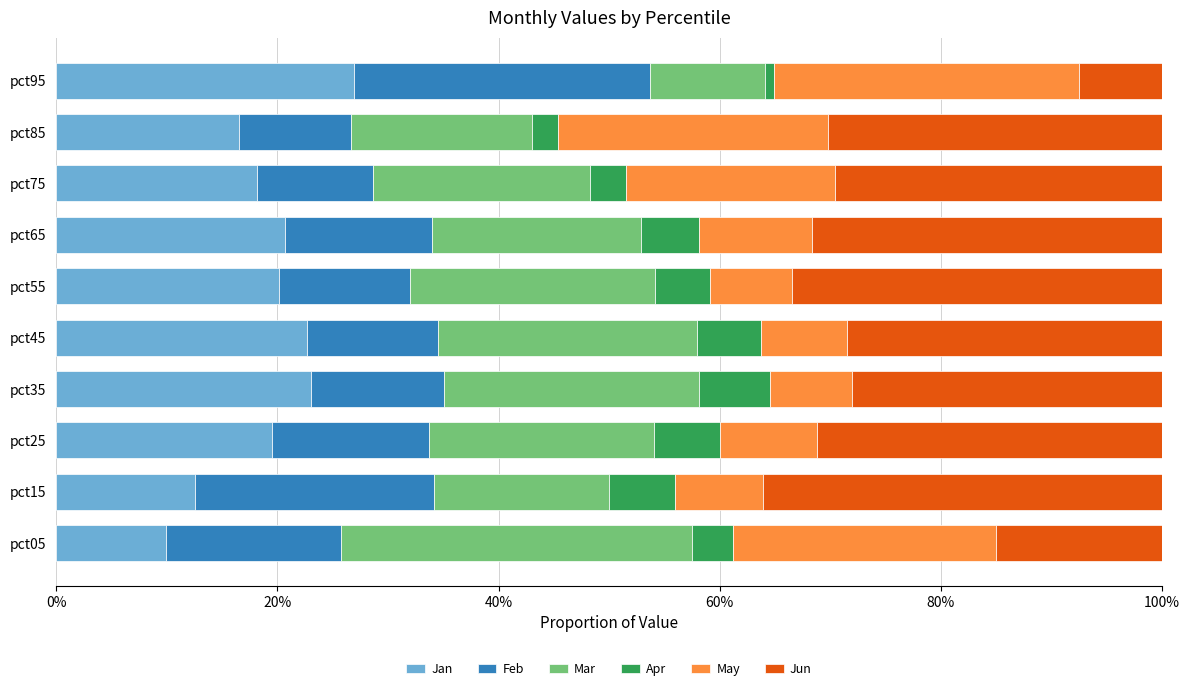

What are all the series names shown in the legend?

Jan, Feb, Mar, Apr, May, Jun